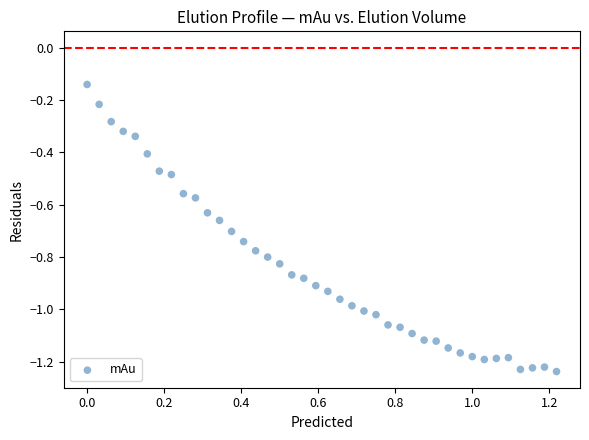

What is the range of Y values (max minus min)?

1.1